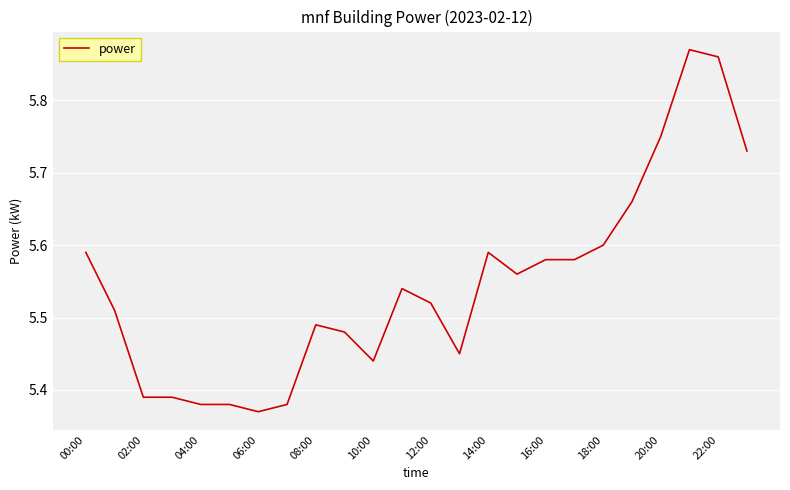

What is the difference between the maximum and minimum values?

0.5